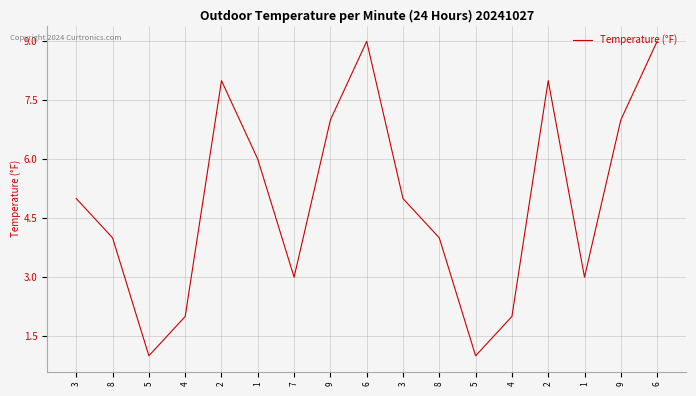

Does the chart have visible grid lines?

Yes